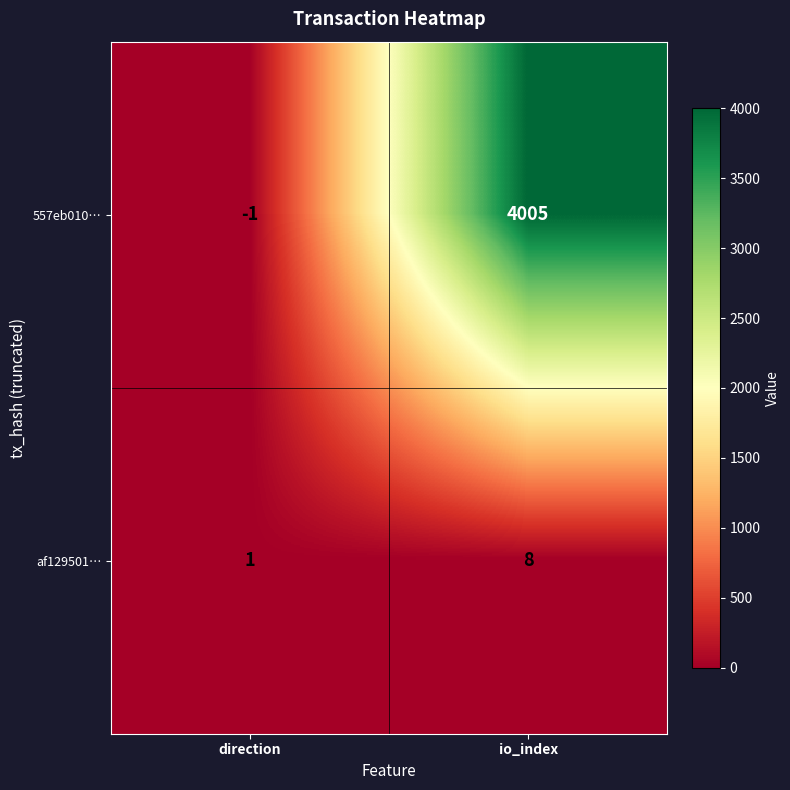

Reading left to right, transcribe all the data shown in this chart.

557eb010…: direction=-1	io_index=4005
af129501…: direction=1	io_index=8